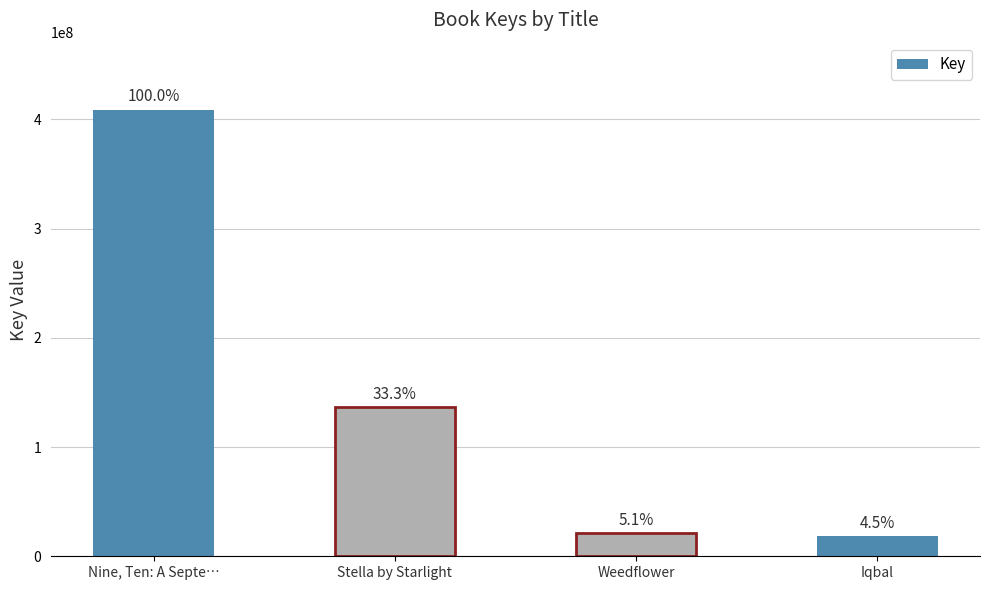

Reading right to left, transcribe all the data shown in this chart.

Iqbal=18586620	Weedflower=20961863	Stella by Starlight=136319476	Nine, Ten: A Septe…=408889795